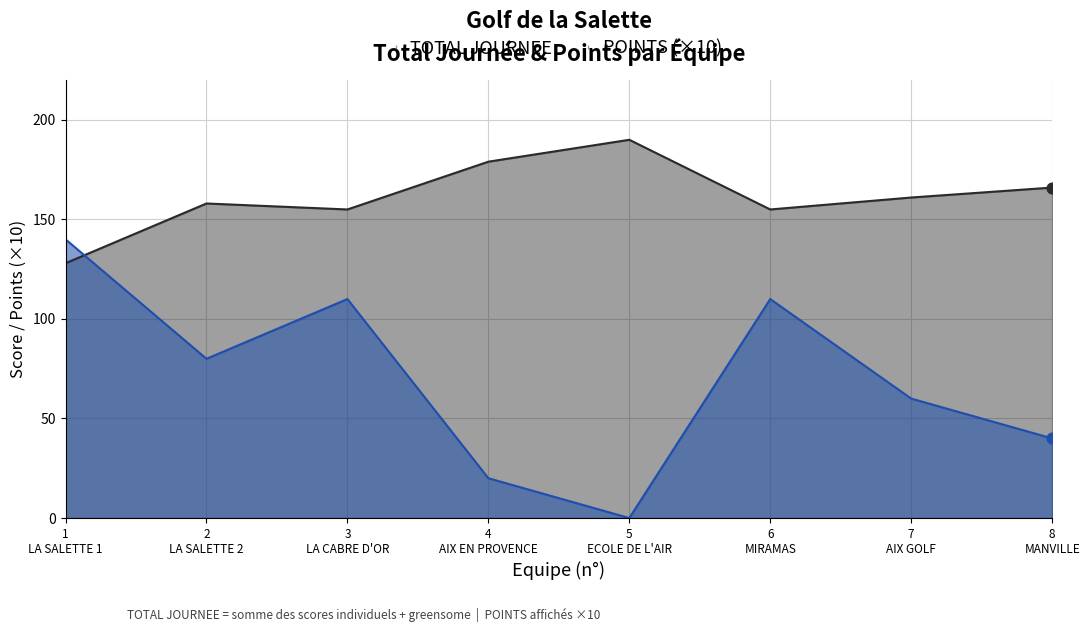

Which series reaches the minimum Y coordinate?

POINTS